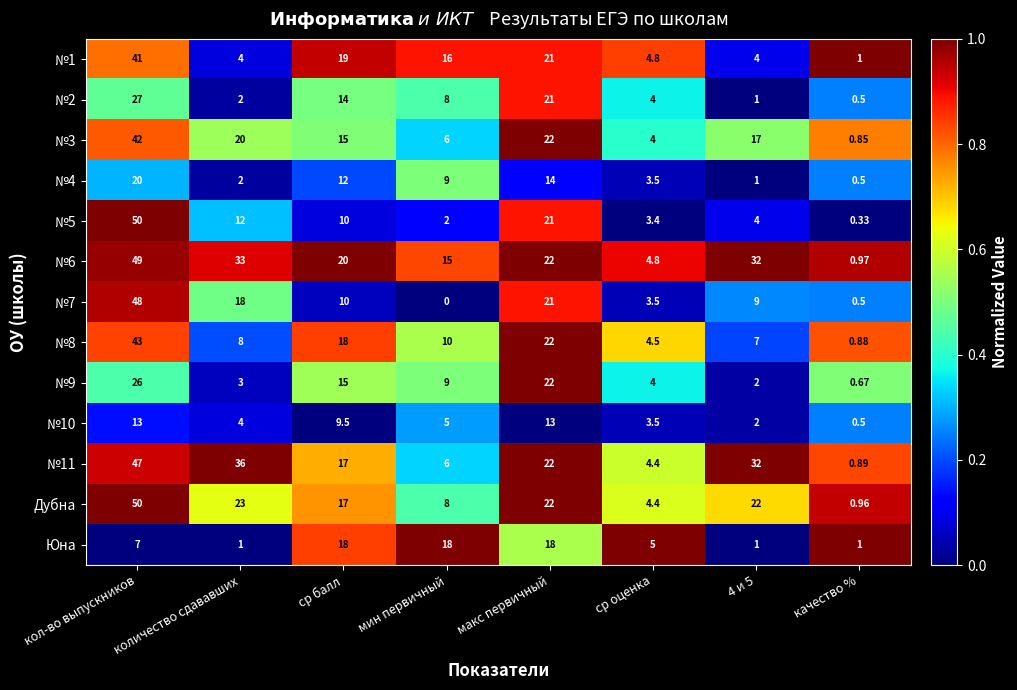

At which label does №7 reach its minimum?

мин первичный